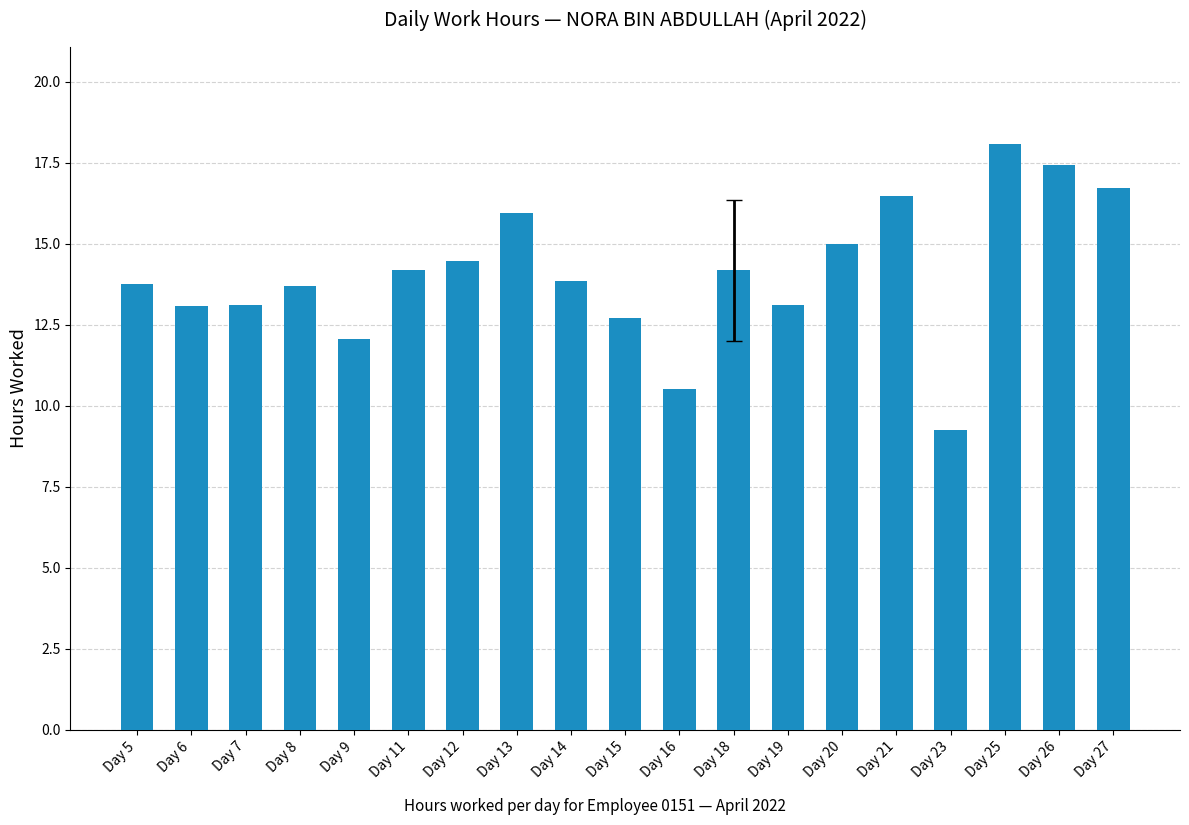

The chart shows a value of 22.3 at Day 13. True or false?

False